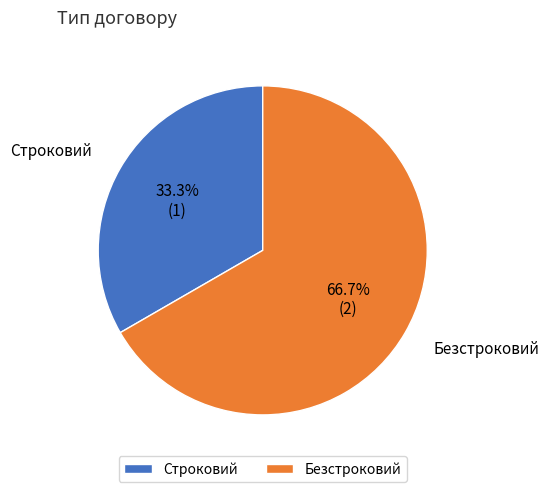

To the nearest percent, what is the combined percentage of Строковий and Безстроковий?

100%